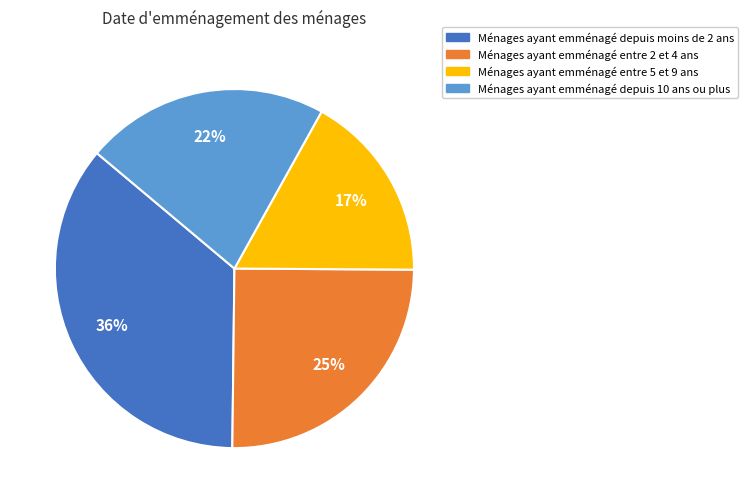

To the nearest percent, what is the difference between the largest and smallest slice percentages?

19%